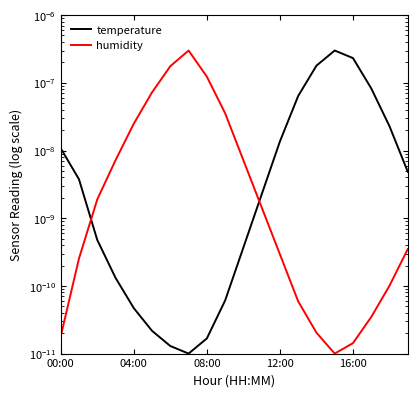

The value of humidity at 12:00 is 0.0. True or false?

True